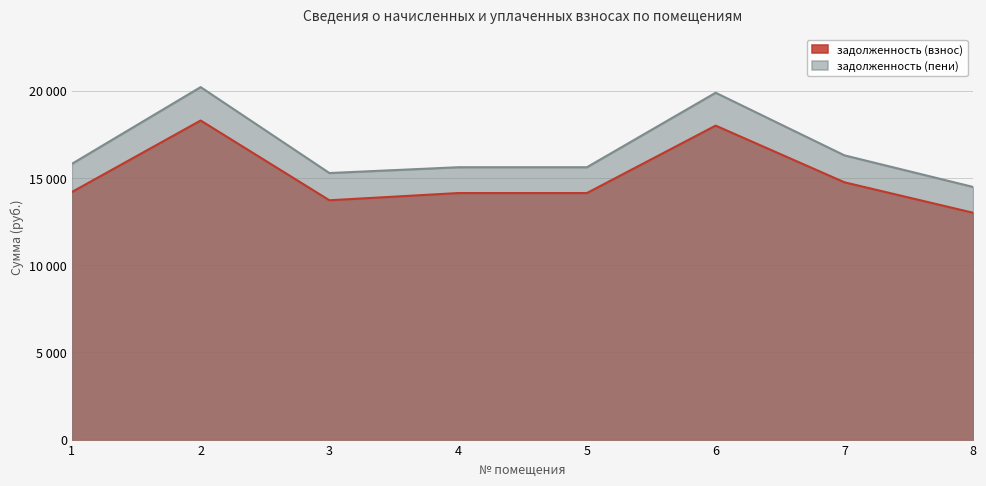

Which series has the widest spread of values?

задолженность (пени)